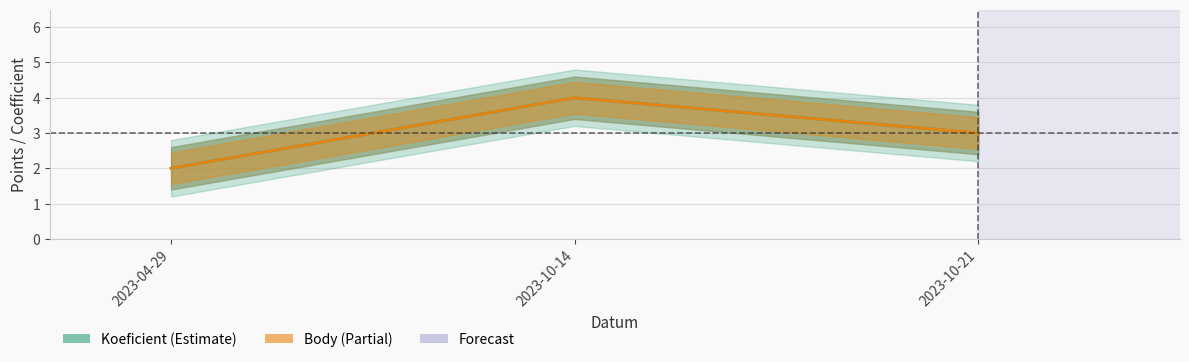

How many data points in Koeficient are less than 3?

1